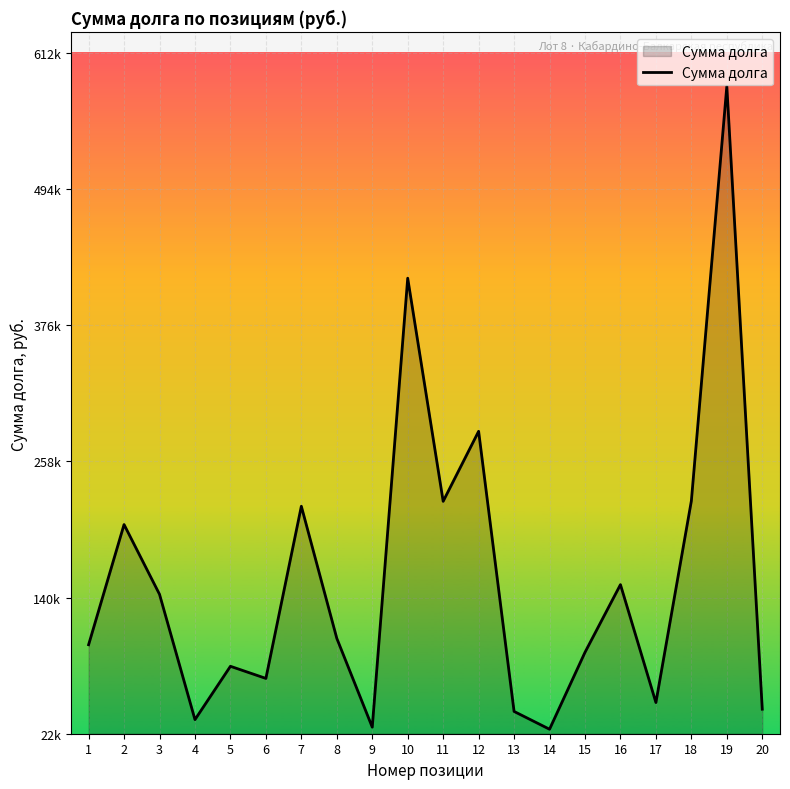

Reading left to right, what are all the values shown in this chart?

1=99190.8	2=203371.0	3=142898.6	4=34270.6	5=80505.9	6=69988.4	7=219228.7	8=104736.3	9=27716.5	10=416922.2	11=223502.0	12=284185.0	13=41360.5	14=25935.8	15=92610.0	16=151298.6	17=49076.5	18=223863.7	19=583246.8	20=43302.3